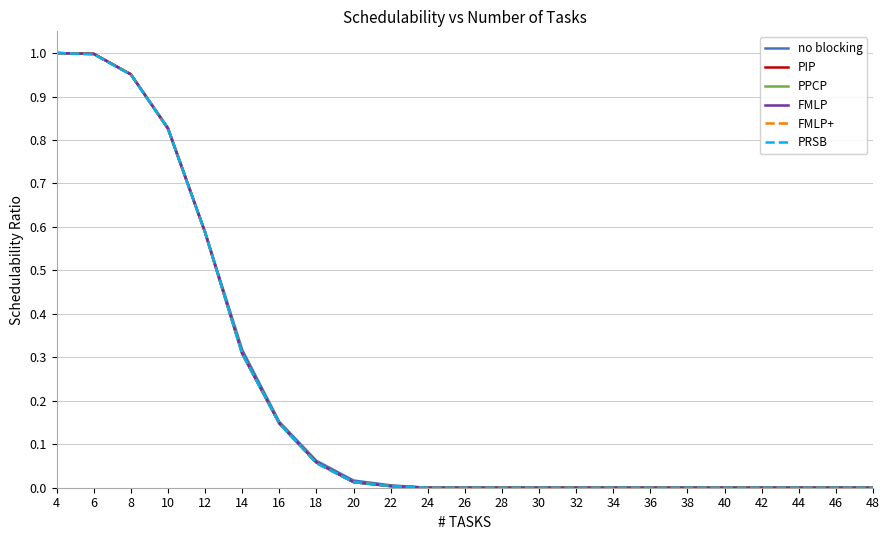

Does the chart display data point markers on the line(s)?

No